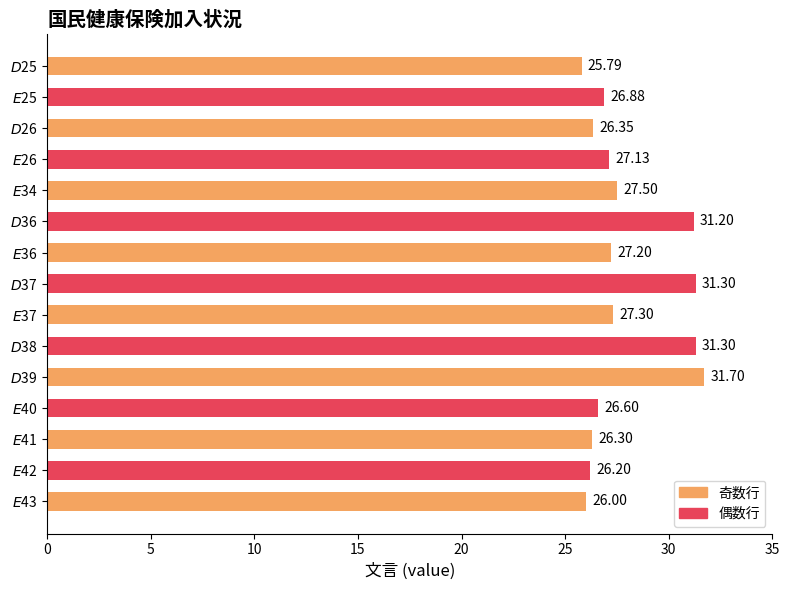

What is the smallest value displayed?

25.8